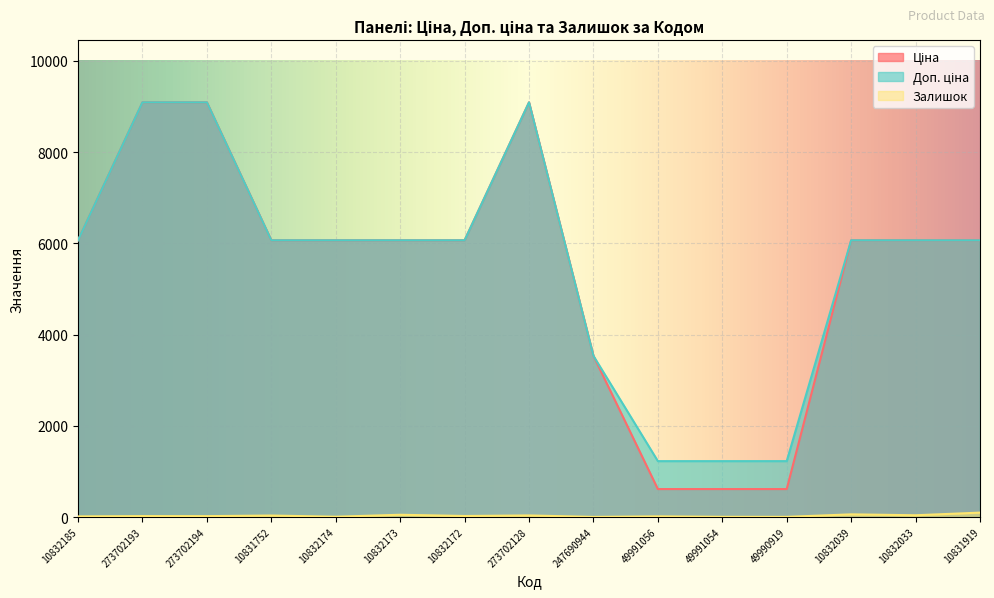

What is the difference between the second highest and second lowest values in the Доп. ціна series?

7867.0